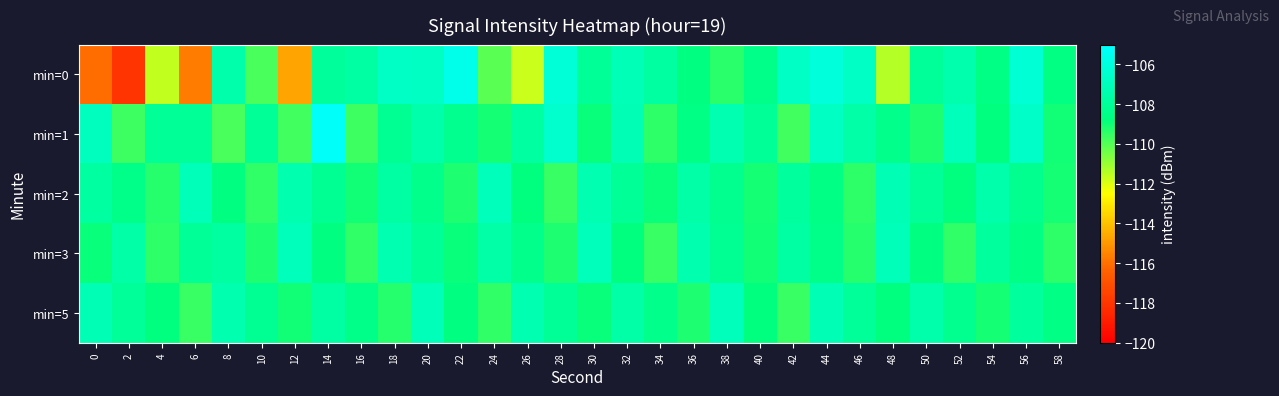

Reading right to left, transcribe all the data shown in this chart.

min=0: 58=-108.7	56=-106.2	54=-108.6	52=-107.4	50=-108.0	48=-111.4	46=-106.7	44=-106.1	42=-106.7	40=-108.5	38=-109.4	36=-108.7	34=-107.8	32=-107.2	30=-108.1	28=-106.2	26=-111.7	24=-110.1	22=-105.6	20=-106.8	18=-106.7	16=-107.7	14=-107.9	12=-114.7	10=-109.8	8=-107.5	6=-115.7	4=-111.6	2=-118.0	0=-116.1
min=1: 58=-109.0	56=-106.6	54=-108.8	52=-107.0	50=-109.2	48=-108.4	46=-107.6	44=-106.8	42=-109.7	40=-108.1	38=-107.3	36=-108.6	34=-109.4	32=-107.2	30=-108.9	28=-106.5	26=-107.8	24=-109.1	22=-108.3	20=-107.5	18=-108.2	16=-109.7	14=-105.2	12=-109.7	10=-108.1	8=-109.9	6=-108.1	4=-108.1	2=-109.7	0=-106.9
min=2: 58=-109.1	56=-108.3	54=-107.5	52=-108.8	50=-108.0	48=-107.2	46=-109.4	44=-108.6	42=-107.9	40=-109.1	38=-108.3	36=-107.6	34=-108.9	32=-108.1	30=-107.3	28=-109.6	26=-108.8	24=-107.0	22=-109.2	20=-108.4	18=-107.7	16=-109.0	14=-108.2	12=-107.4	10=-109.5	8=-108.7	6=-107.1	4=-109.3	2=-108.5	0=-107.8
min=3: 58=-109.4	56=-108.6	54=-107.9	52=-109.5	50=-108.7	48=-107.1	46=-109.3	44=-108.5	42=-107.7	40=-109.0	38=-108.2	36=-107.4	34=-109.6	32=-108.8	30=-107.0	28=-109.2	26=-108.4	24=-107.6	22=-108.9	20=-108.1	18=-107.3	16=-109.5	14=-108.7	12=-107.0	10=-109.2	8=-107.8	6=-108.1	4=-109.4	2=-107.6	0=-108.9
min=5: 58=-108.6	56=-107.9	54=-109.1	52=-108.3	50=-107.5	48=-108.8	46=-108.0	44=-107.2	42=-109.6	40=-108.8	38=-107.0	36=-109.2	34=-108.4	32=-107.6	30=-108.9	28=-108.1	26=-107.3	24=-109.5	22=-108.7	20=-107.1	18=-109.3	16=-108.5	14=-107.7	12=-109.0	10=-108.2	8=-107.4	6=-109.6	4=-108.8	2=-108.0	0=-107.2